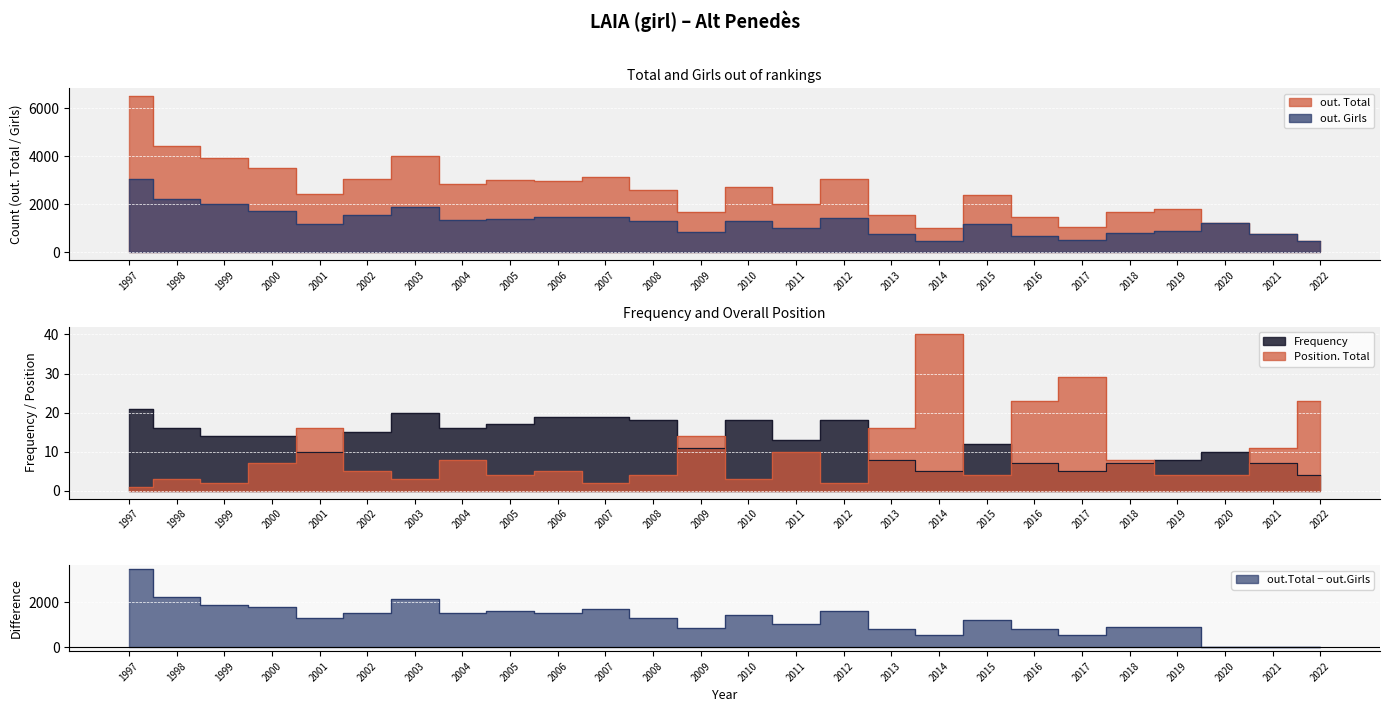

At which category does Frequency reach its first local valley?

2001